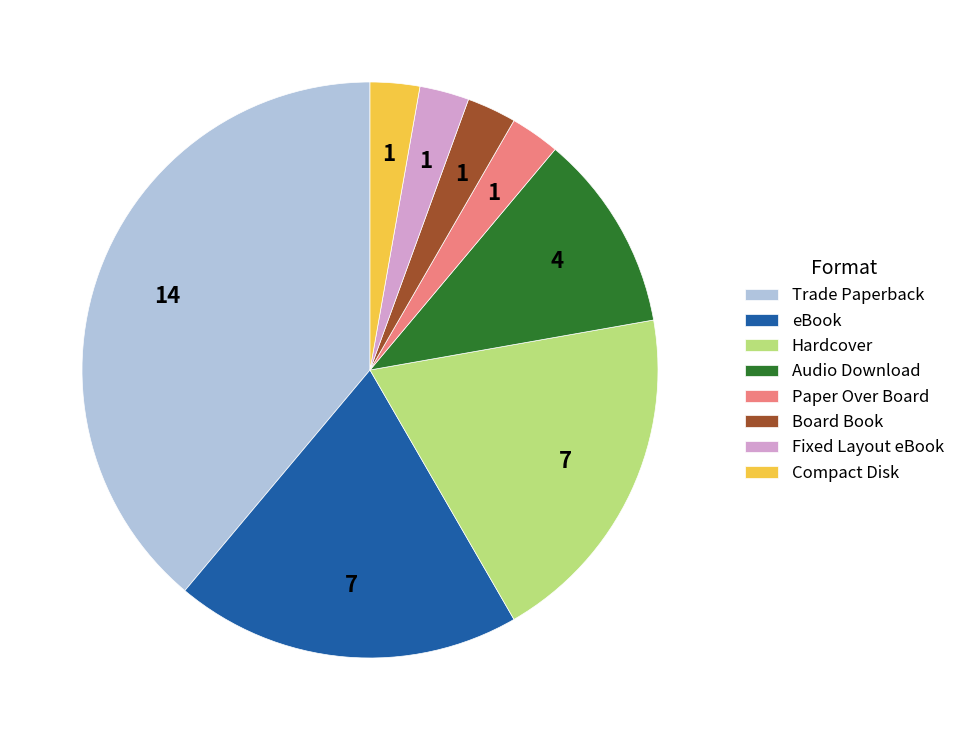

Is there any slice that represents more than half of the pie?

No